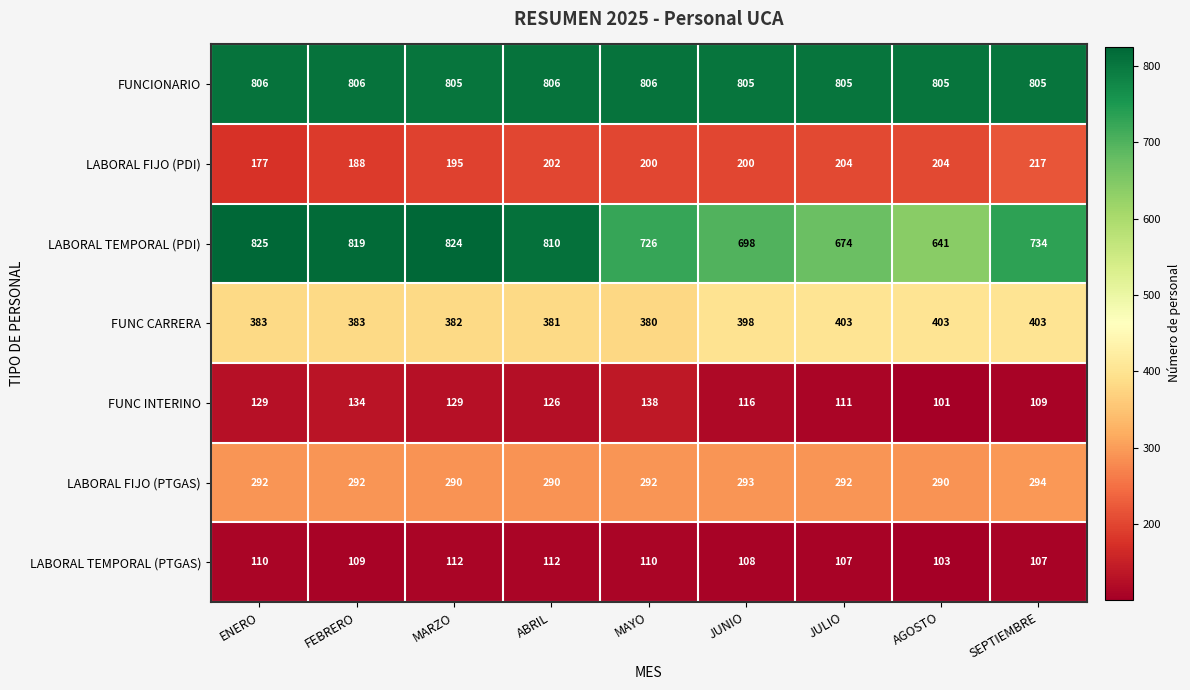

What is the difference between the second highest and minimum values in the LABORAL TEMPORAL (PDI) series?

183